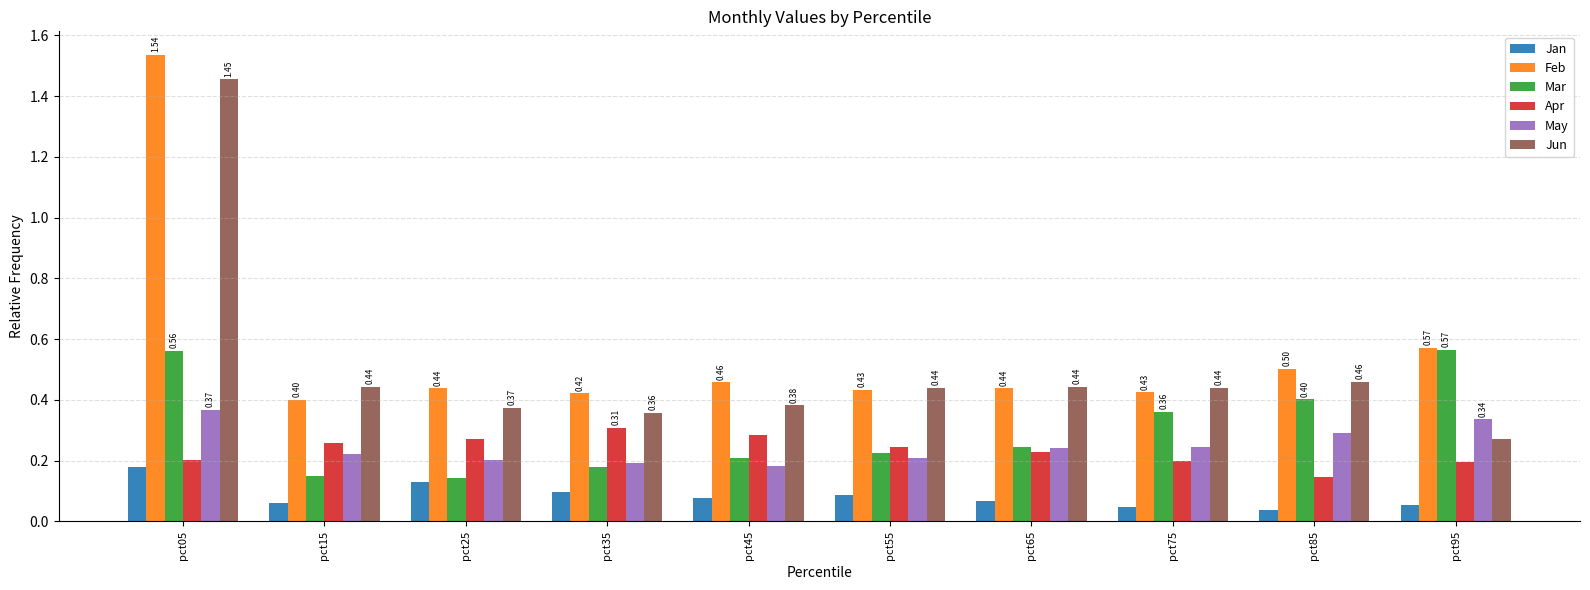

What is the sum of all Mar values?

3.0